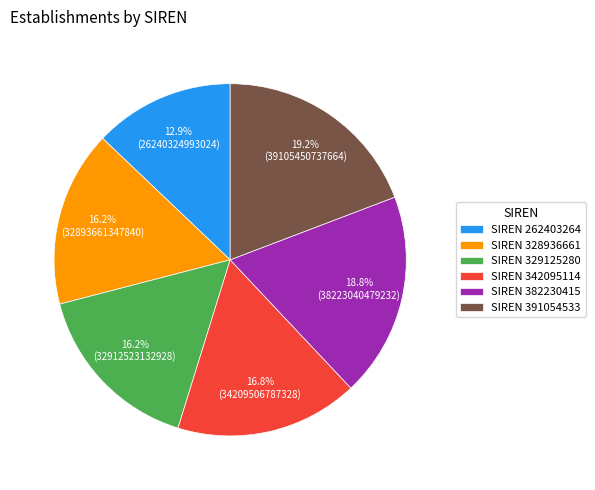

What is the ratio of the value at SIREN 328936661 to the value at SIREN 329125280?

1.0